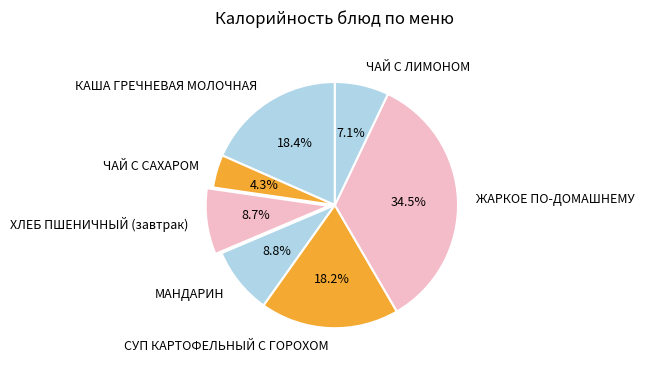

How many segments does this pie chart have?

7